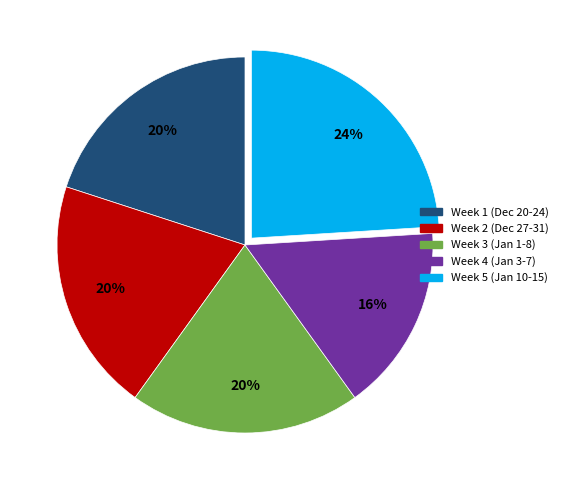

Which slice is the largest?

Week 5 (Jan 10-15)